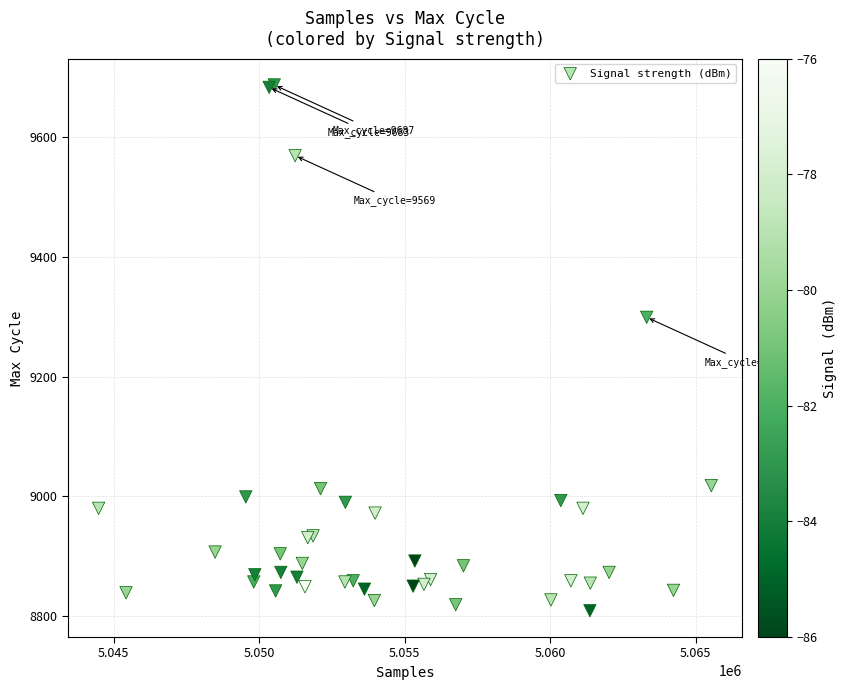

What Y value in the scatter plot is closest to 9248?

9299